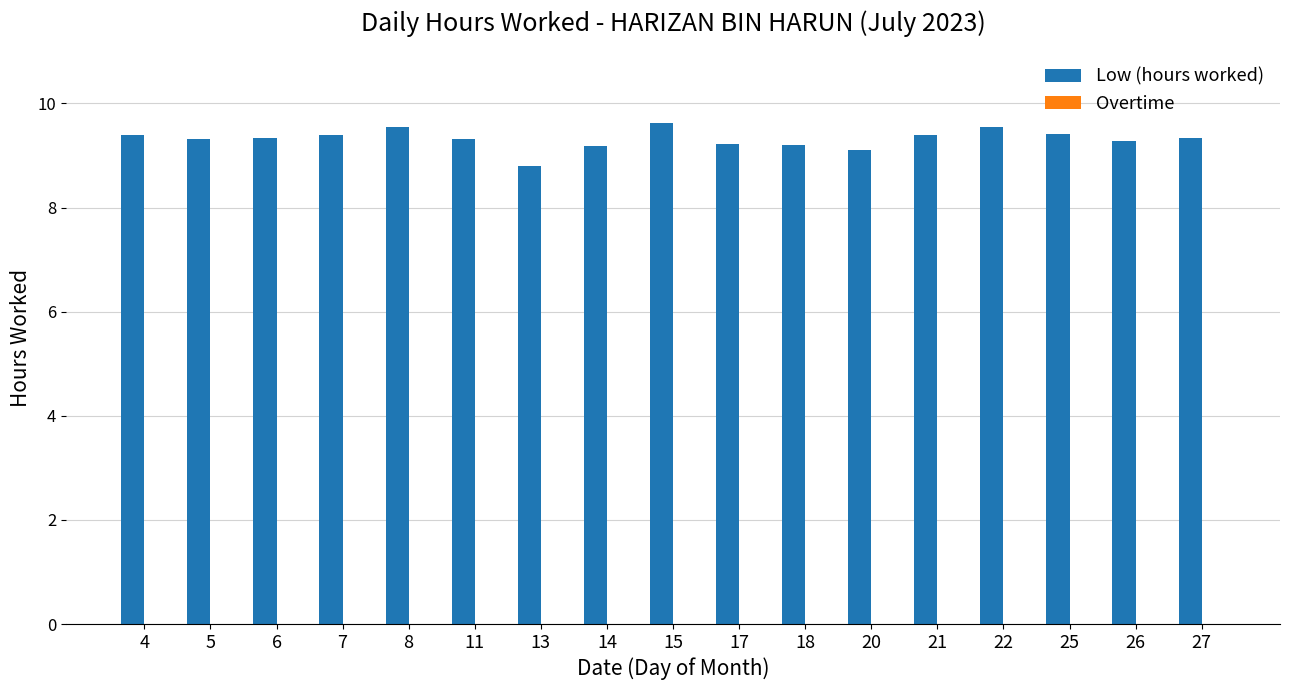

What is the difference between the values at 8 and 26?

0.3